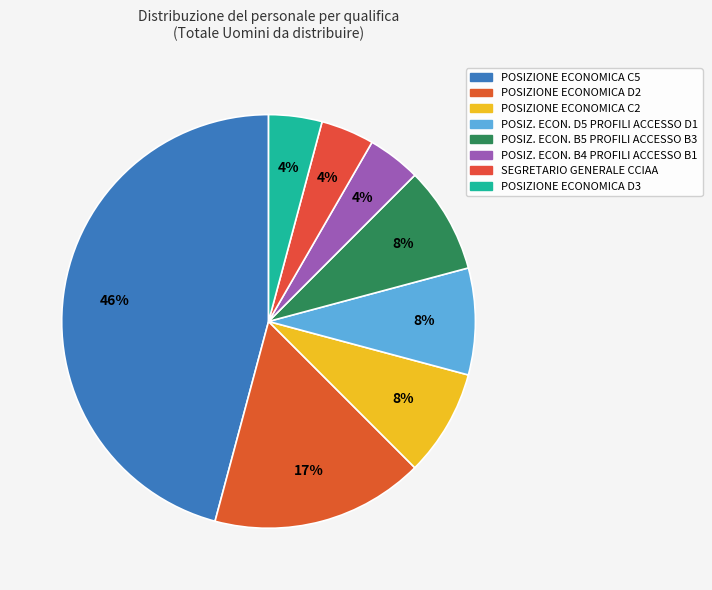

Does POSIZIONE ECONOMICA C5 represent more than half of the total?

No